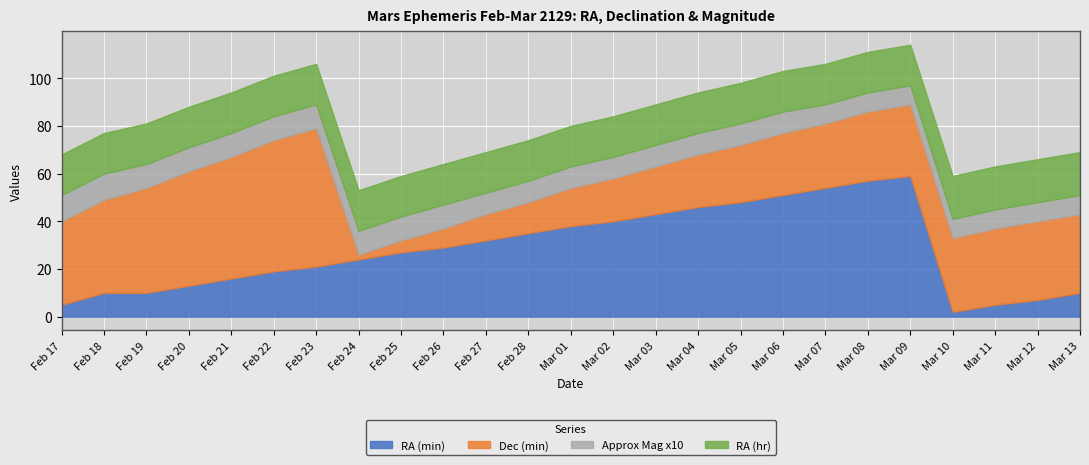

How many lines are shown in the chart?

4